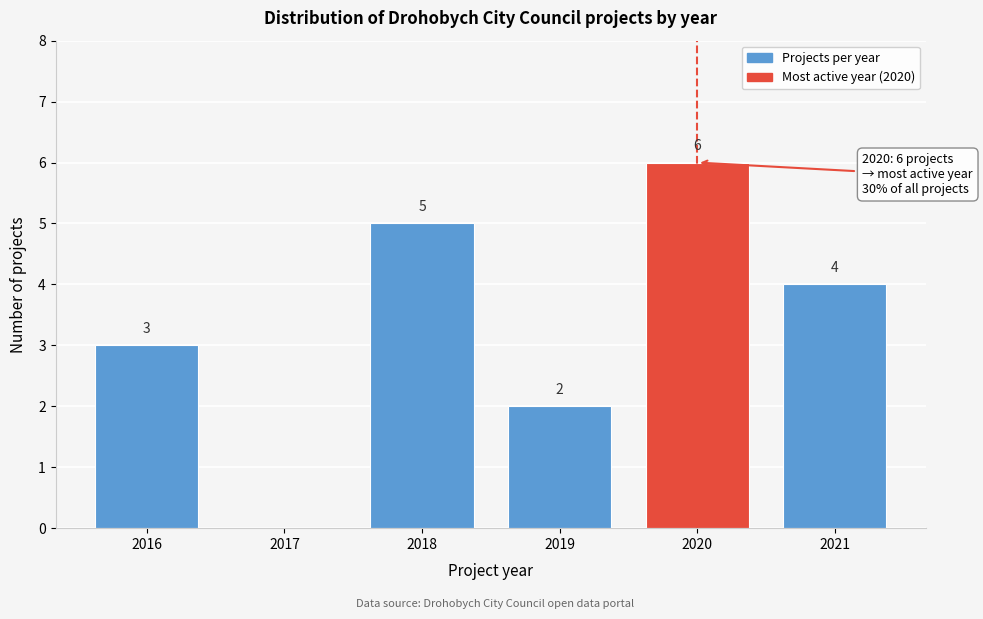

Reading left to right, what are all the values shown in this chart?

2016=3	2017=0	2018=5	2019=2	2020=6	2021=4